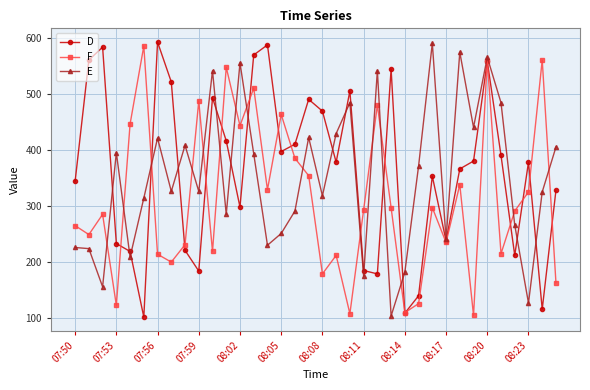

What is the value of the D point at the 6th from the left?

102